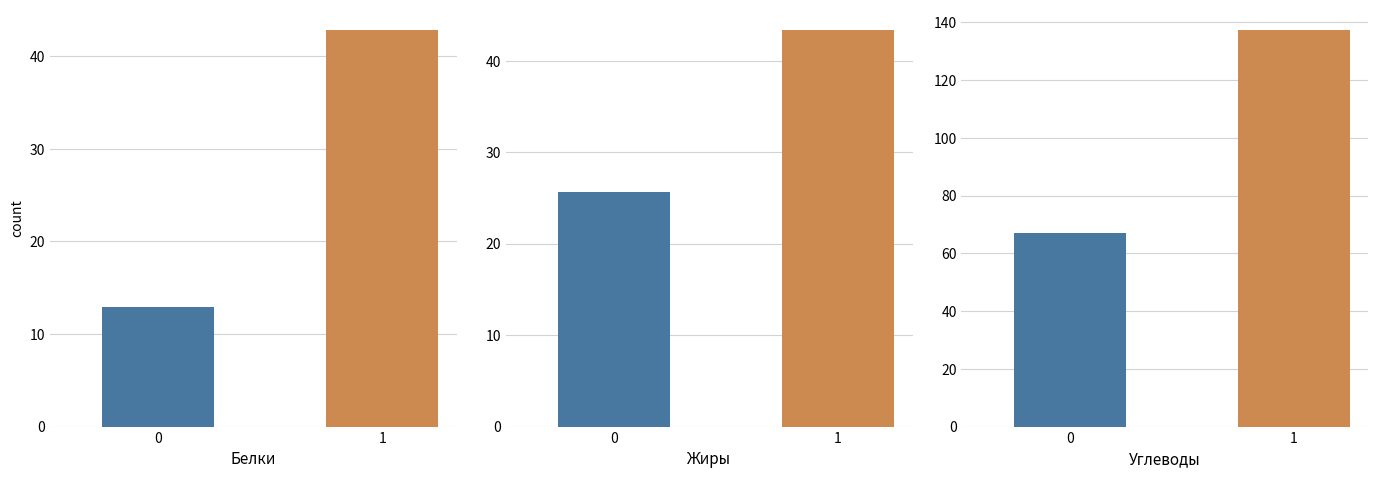

Reading right to left, transcribe all the data shown in this chart.

Белки: 1=42.9	0=13.0
Жиры: 1=43.4	0=25.7
Углеводы: 1=137.6	0=67.0